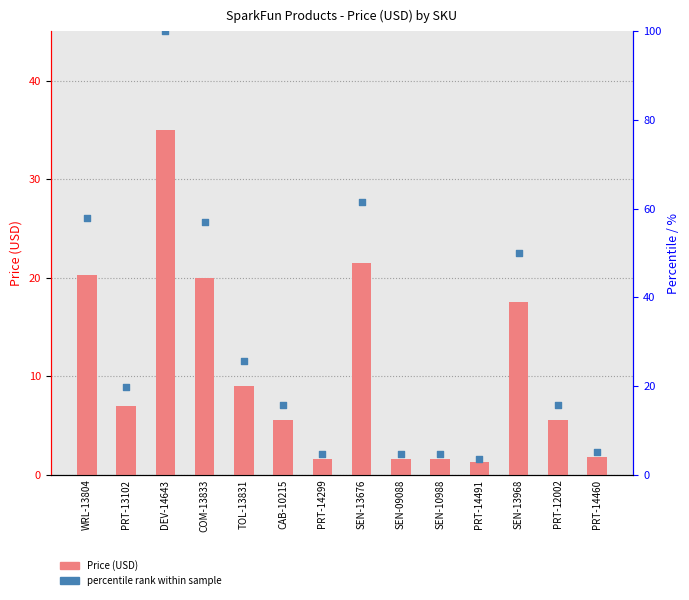

Which series contains the highest Y value?

percentile rank within sample